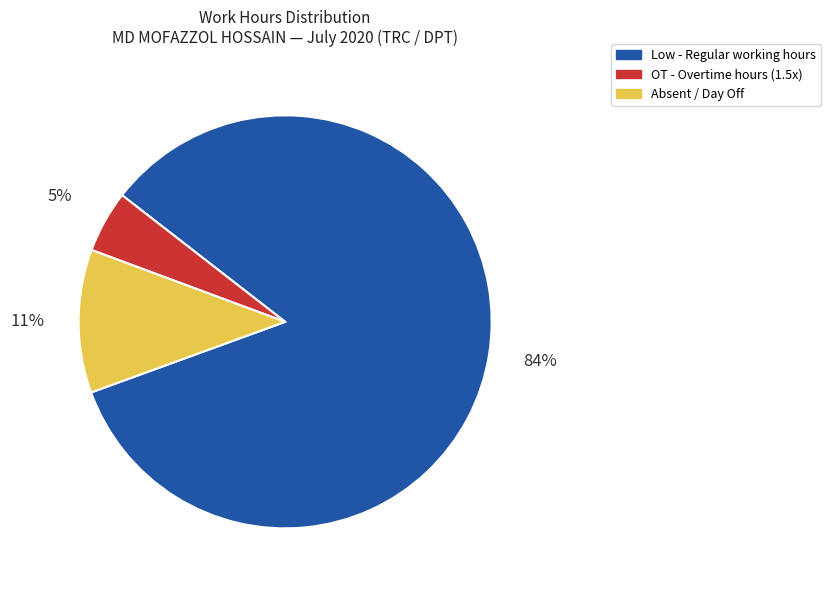

To the nearest percent, what is the average slice percentage?

33%